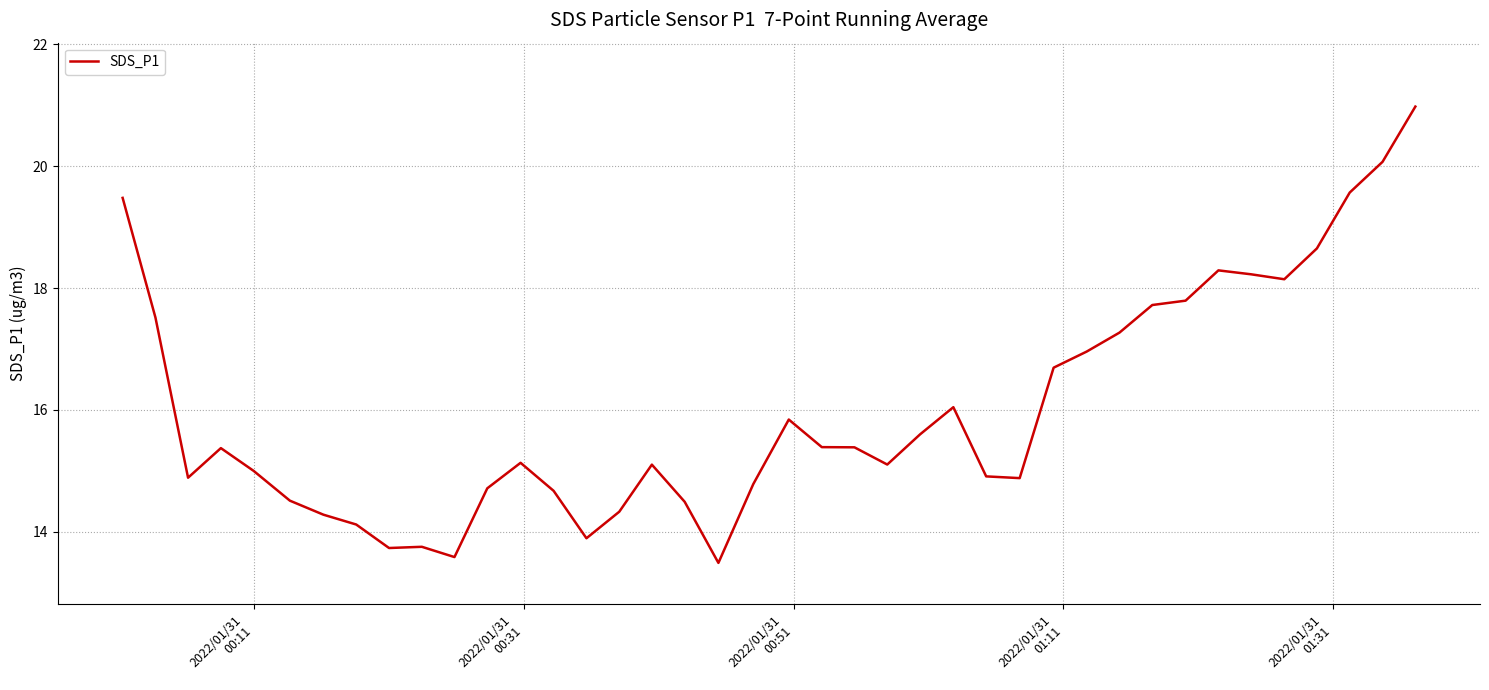

What is the difference between the maximum and minimum values?

7.5